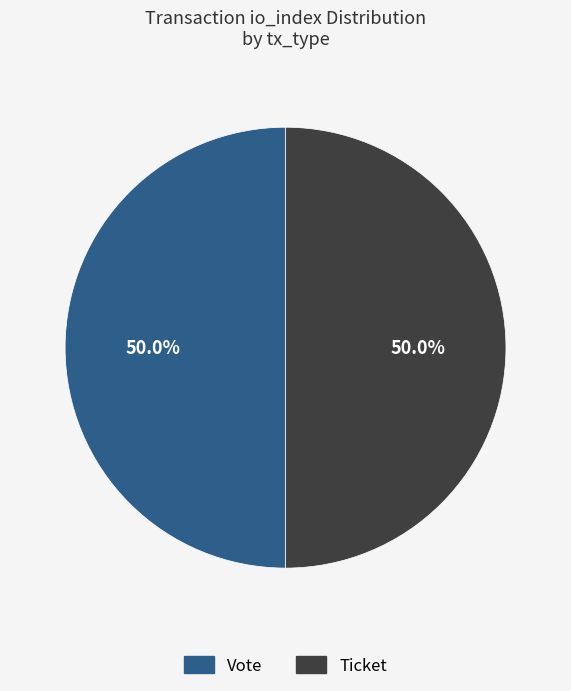

What is the ratio of the value at Vote to the value at Ticket?

1.0